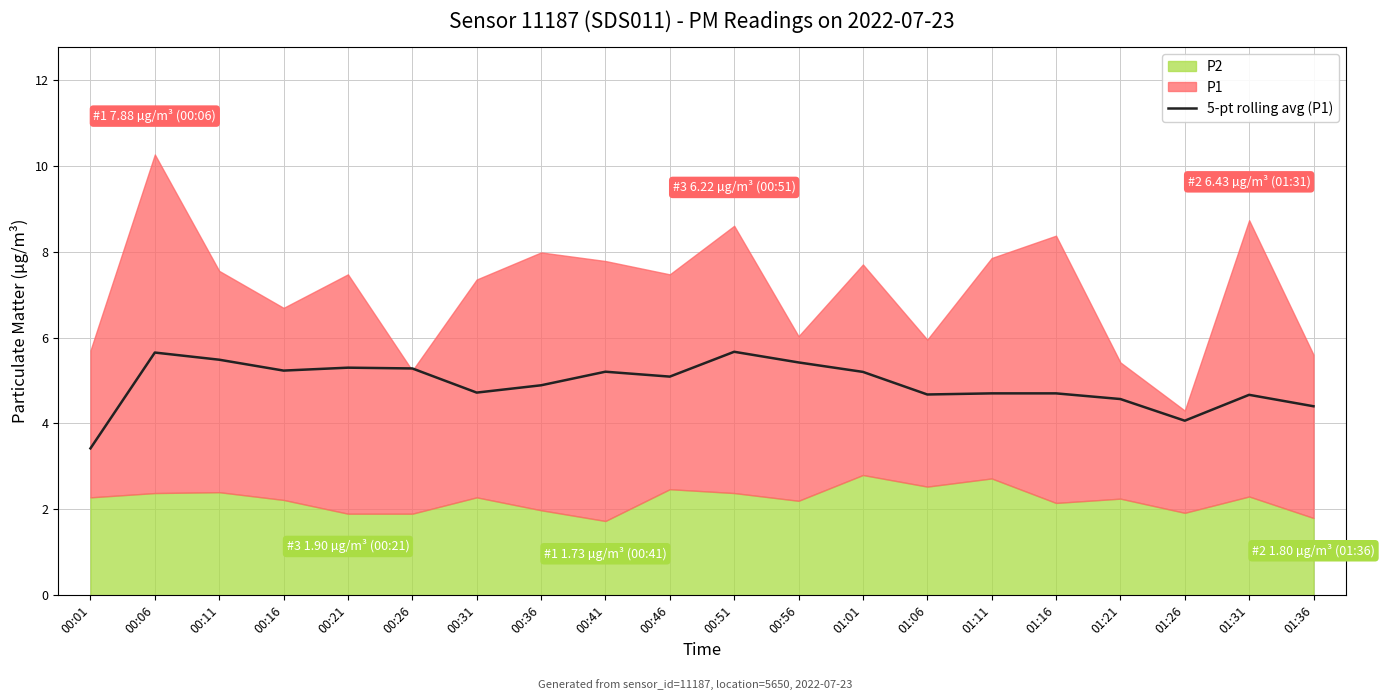

What is the label of the 3rd point from the left?

00:11